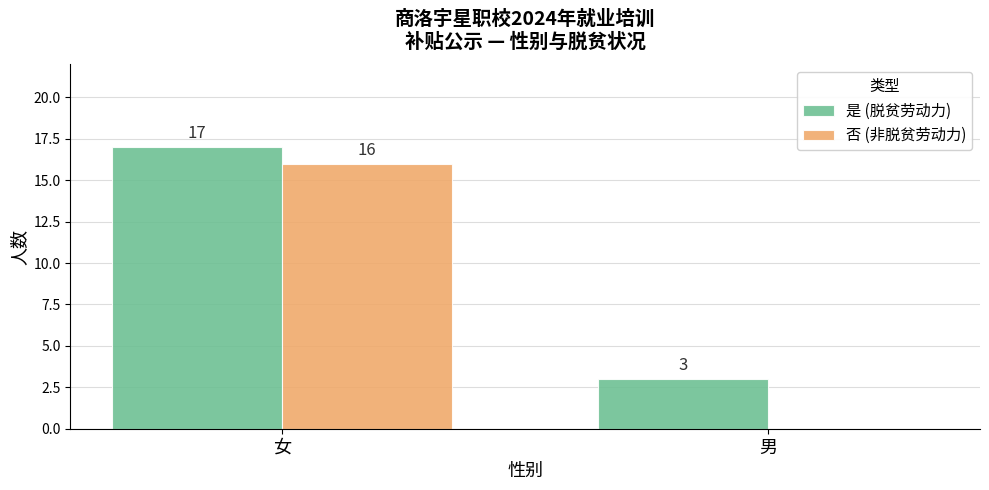

Are the bars grouped side by side (vs. stacked)?

Yes